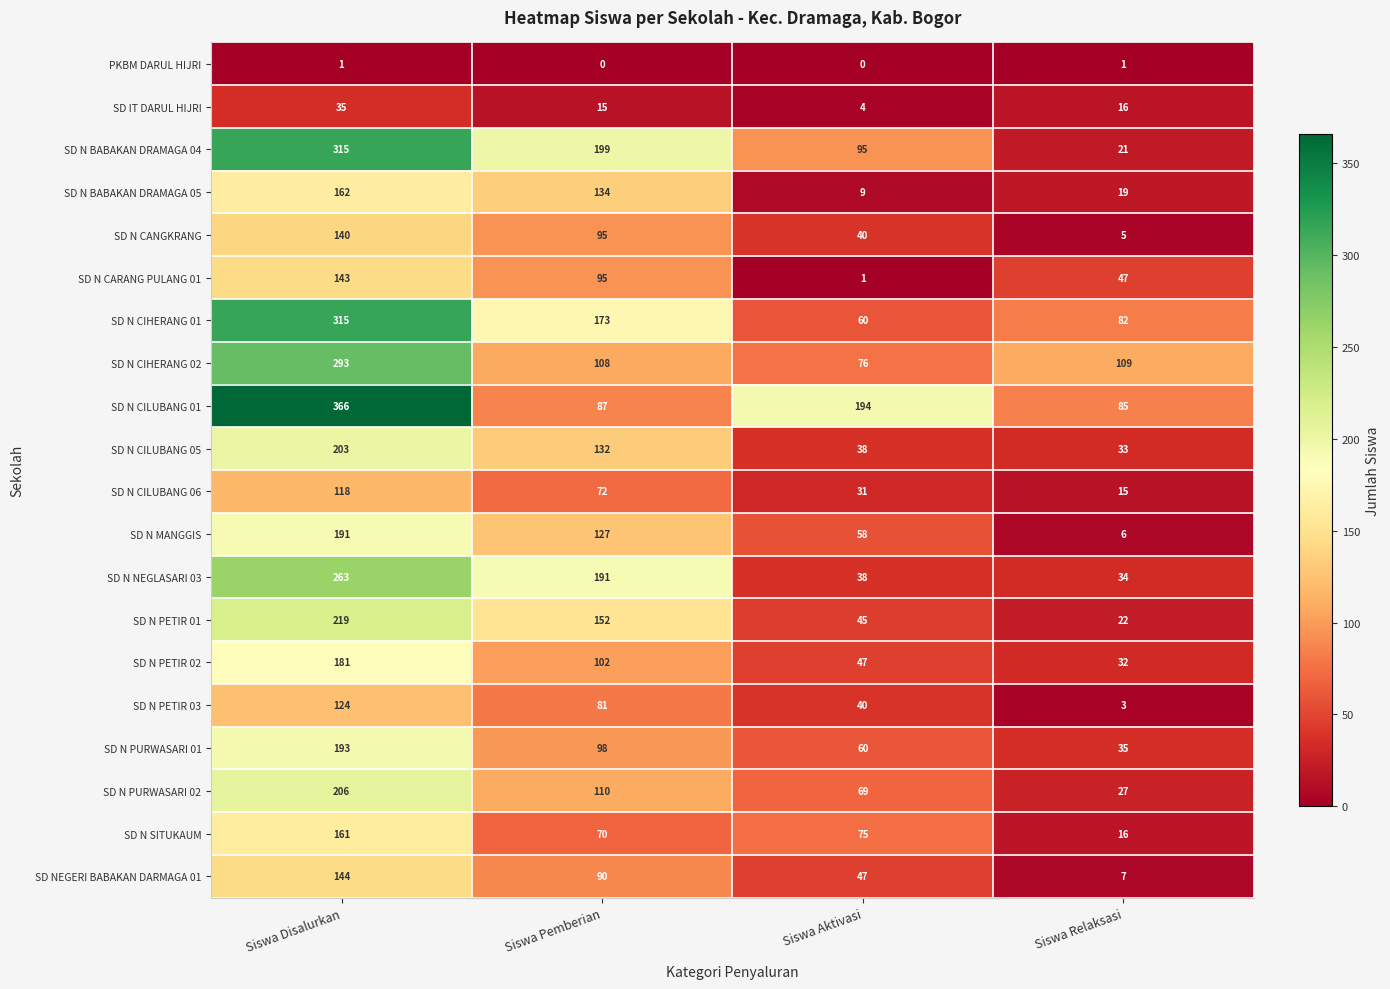

What is the difference between the highest and lowest values at Siswa Pemberian?

199